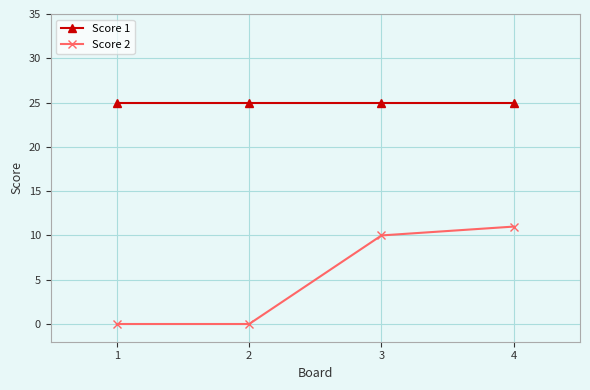

List the series in order of their peak value, highest first.

Score 1, Score 2